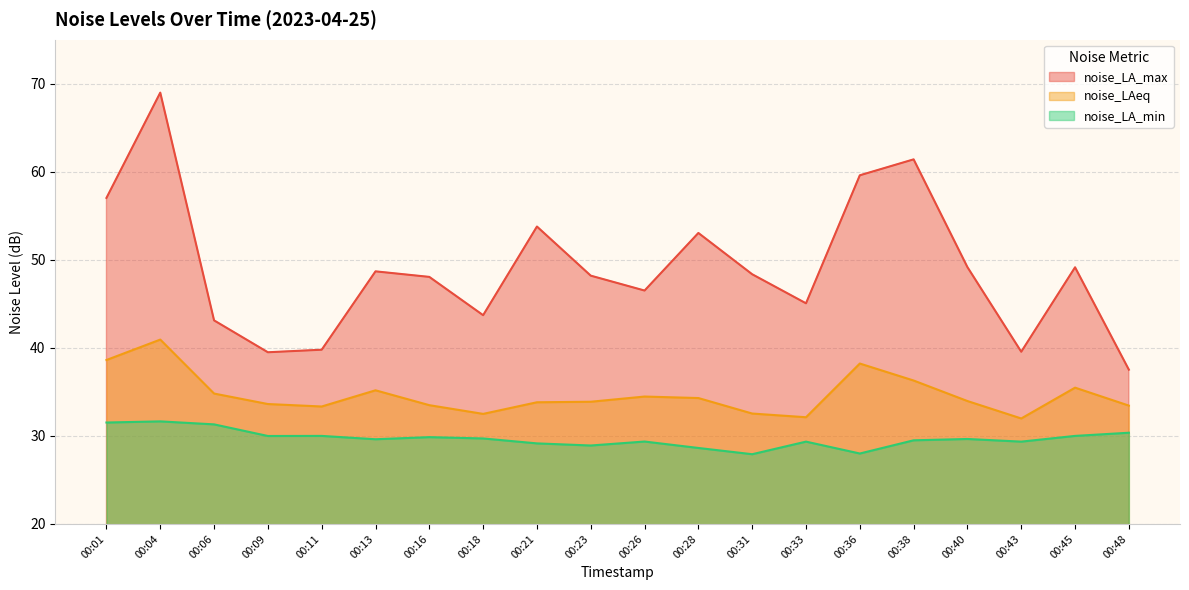

True or false: noise_LA_max and noise_LA_min cross at least once.

False